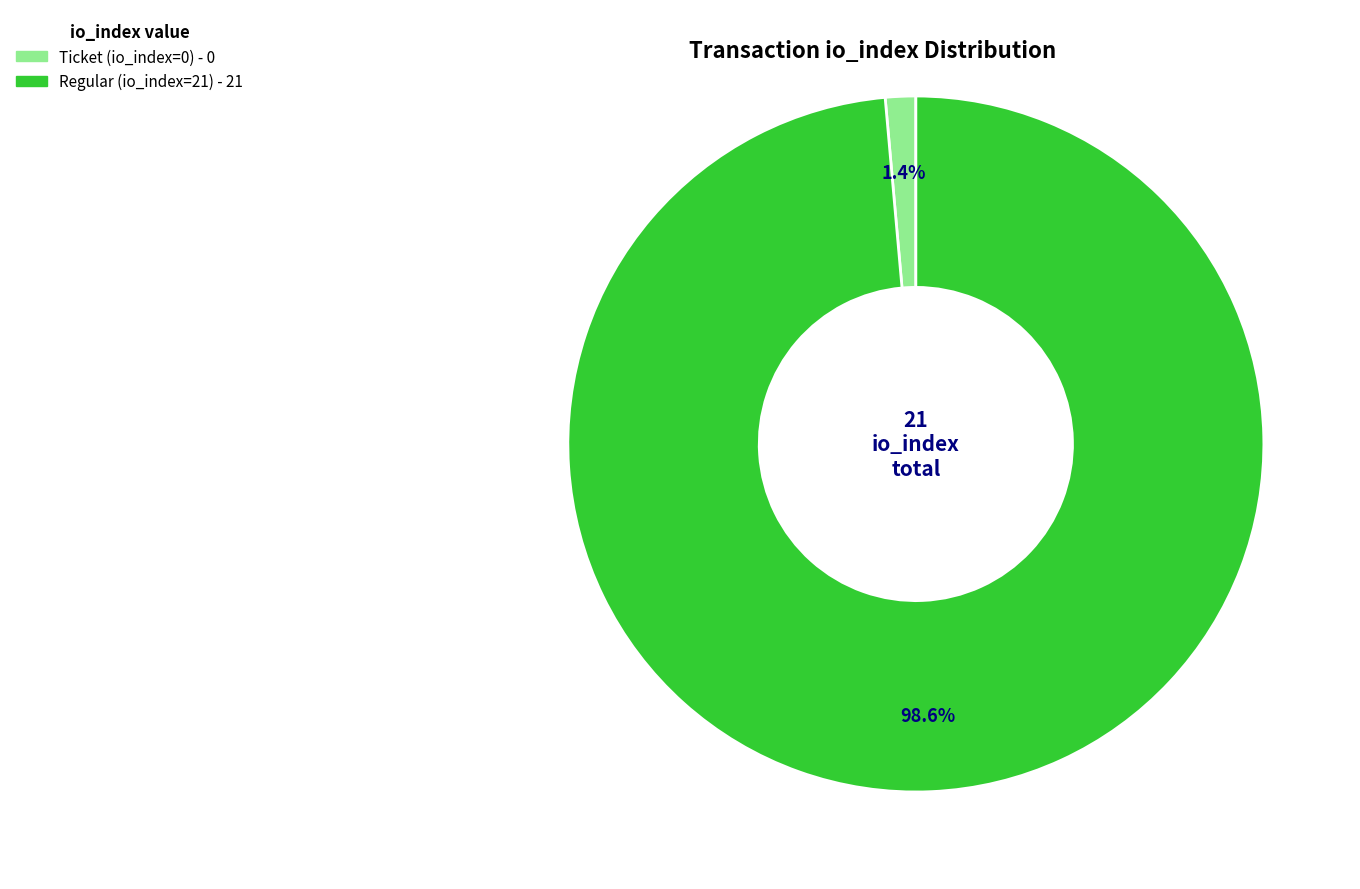

How many slices are in this pie chart?

2